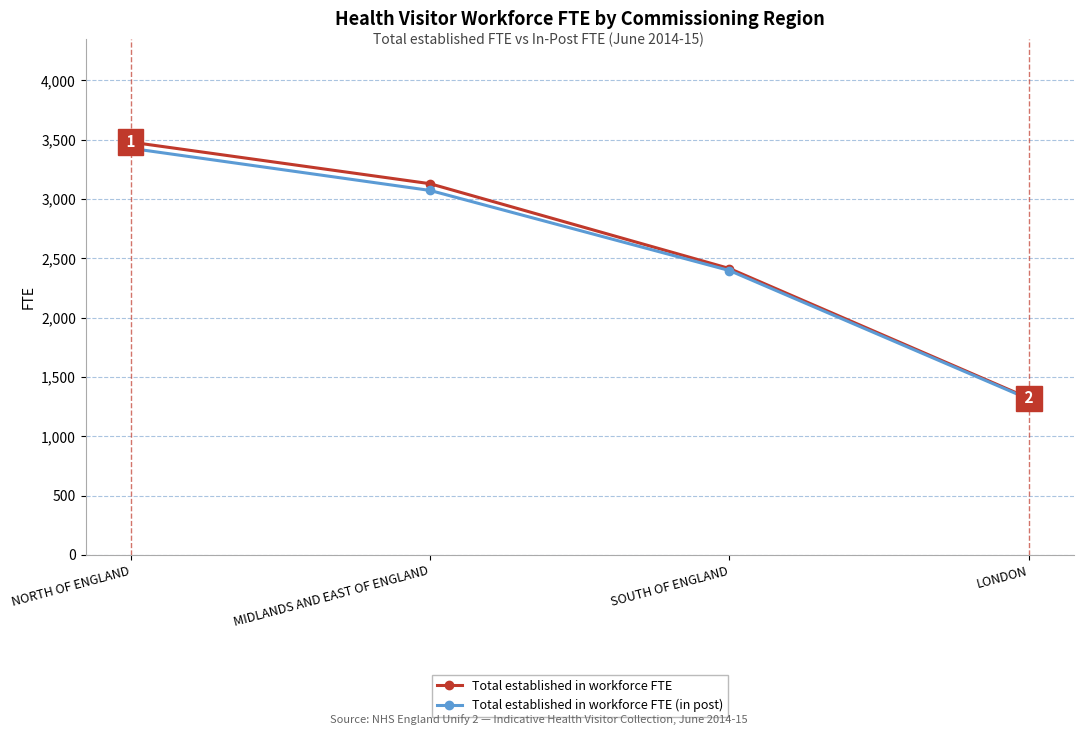

True or false: Total established in workforce FTE has a value of 3480.3 at NORTH OF ENGLAND.

True